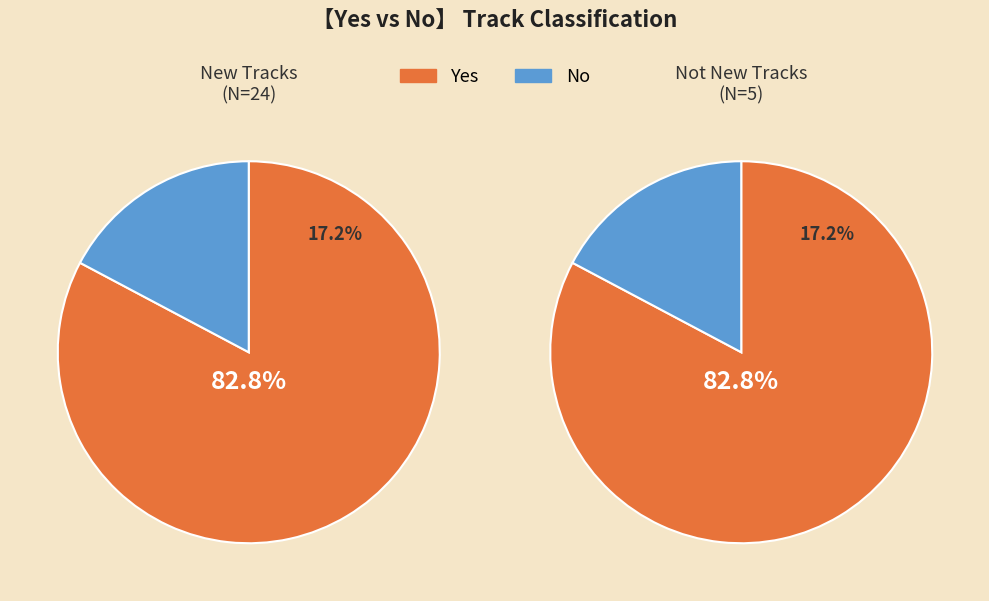

How much of the chart is everything except No?

82.8%